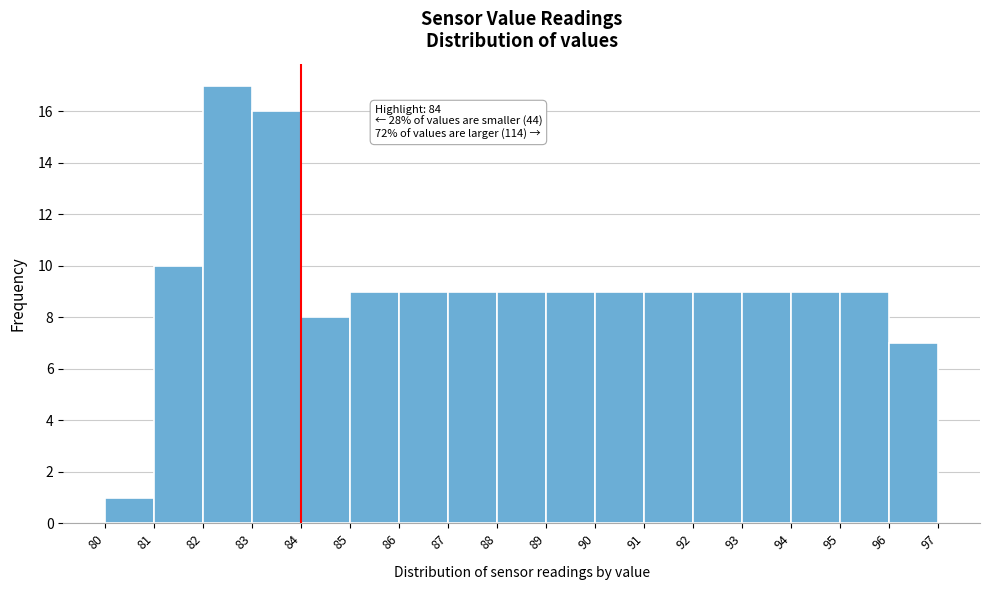

Which range on the x-axis has the tallest bar?

82 to 83